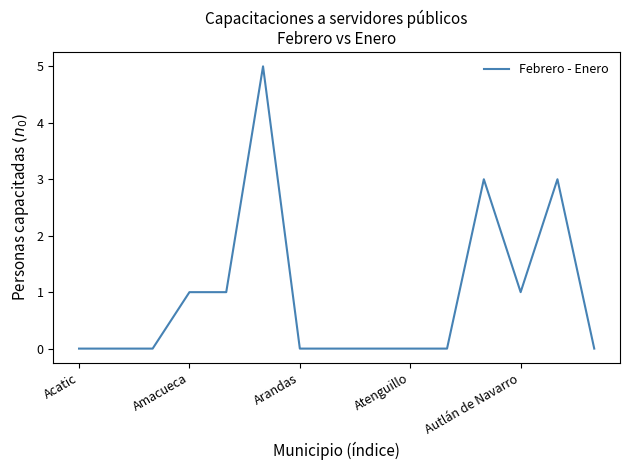

Reading left to right, transcribe all the data shown in this chart.

0	0	0	1	1	5	0	0	0	0	0	3	1	3	0